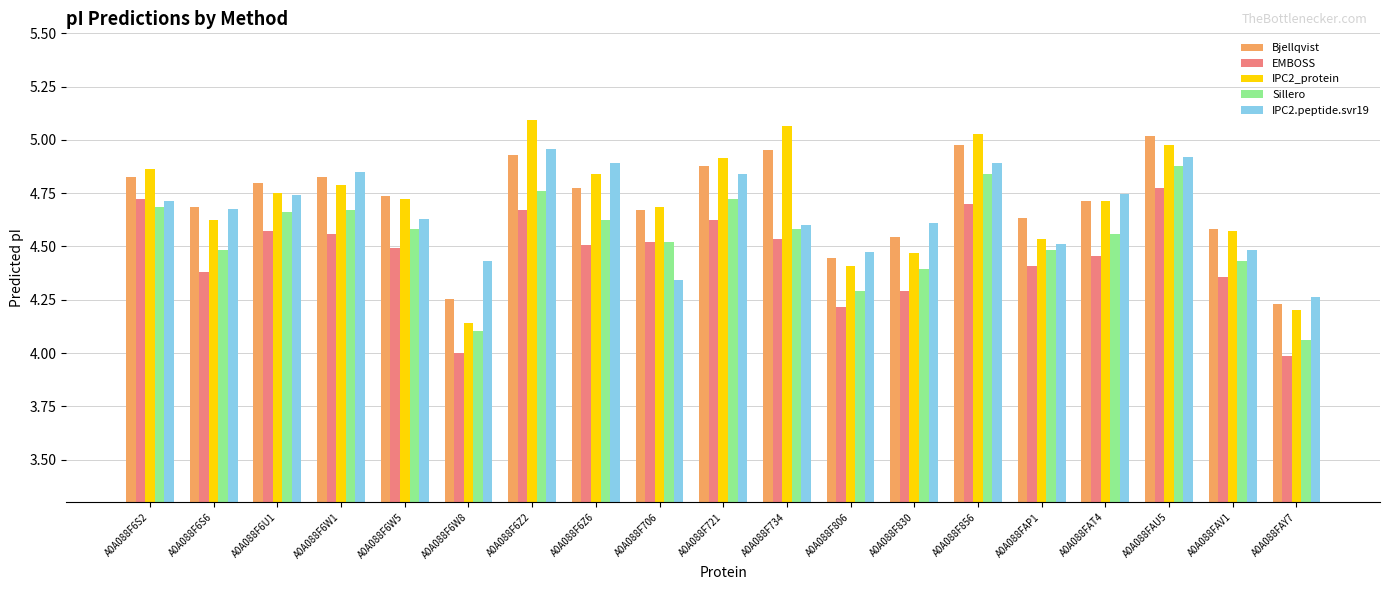

Is it true that IPC2.peptide.svr19 equals 4.5 at A0A088F806?

True